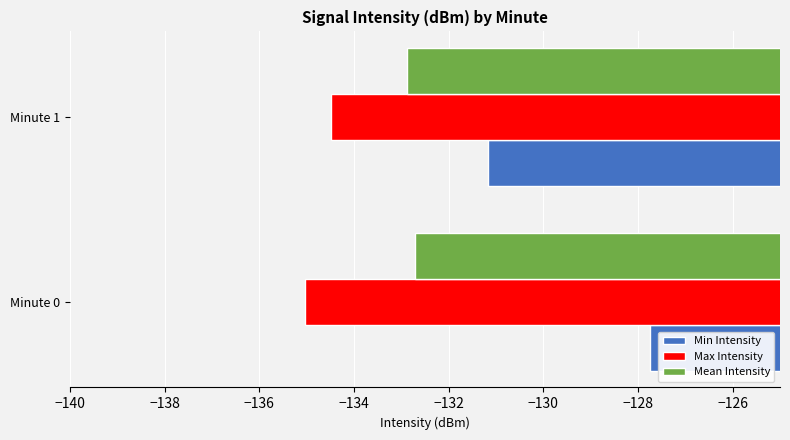

Is it true that Mean Intensity equals -132.7 at Minute 0?

True